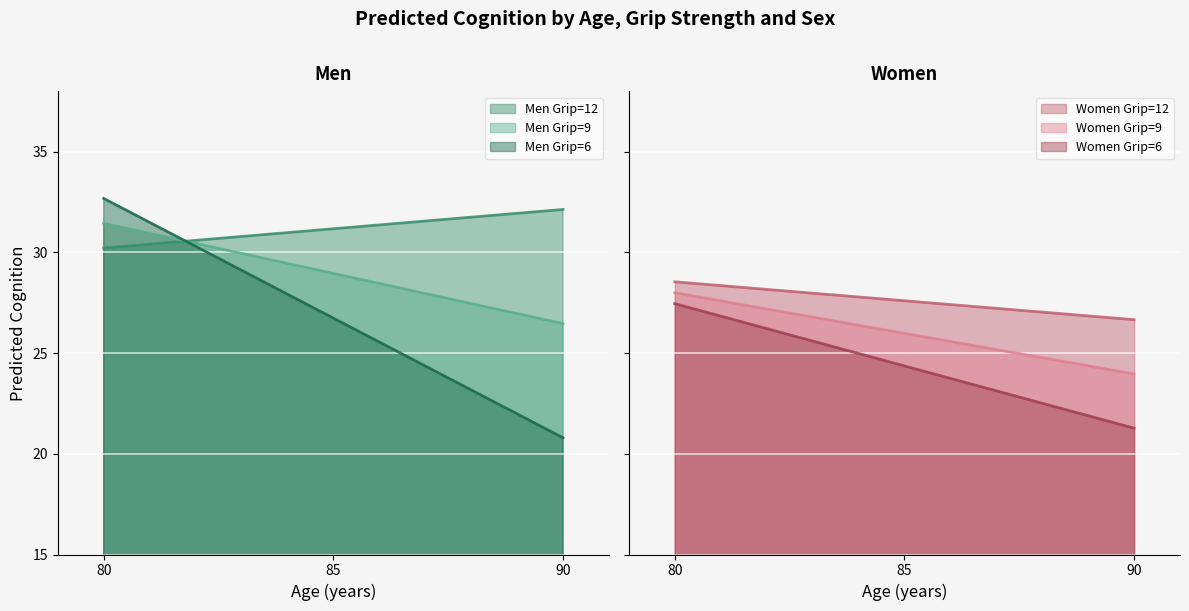

What is the minimum value shown in the chart?

20.8